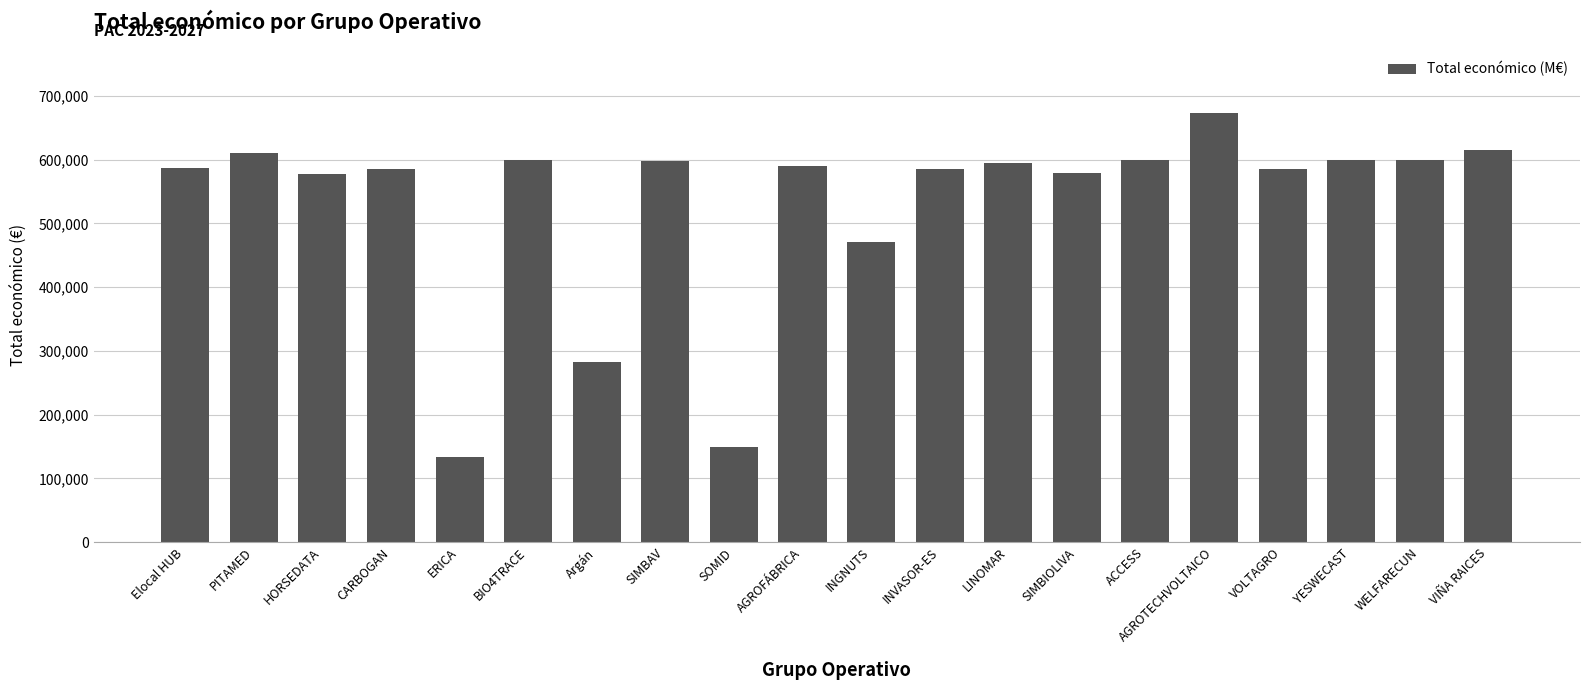

How many categories are shown in the chart?

20